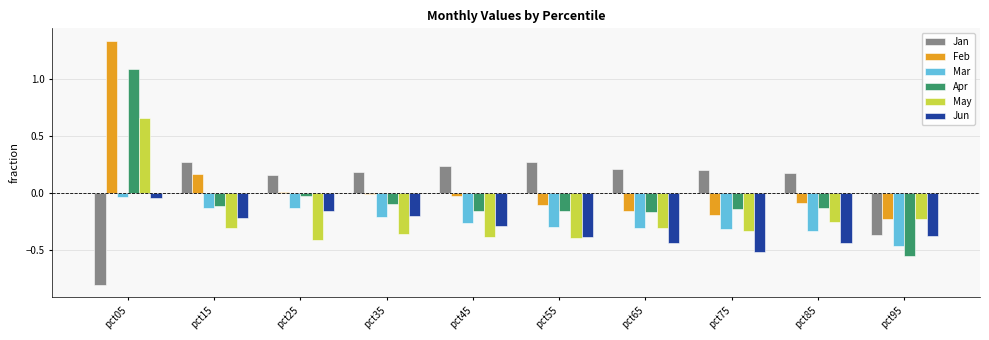

Is it true that Mar equals -0.2 at pct15?

False